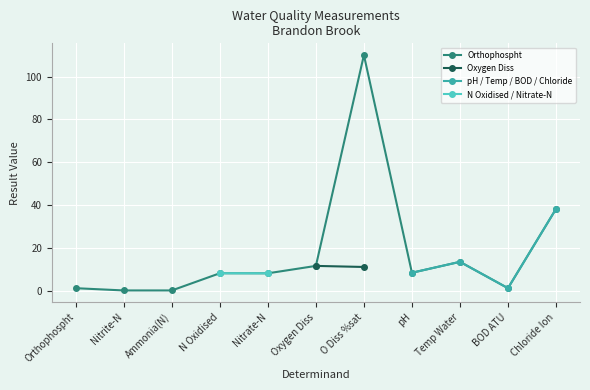

True or false: Orthophospht and pH / Temp / BOD / Chloride intersect in this chart.

False